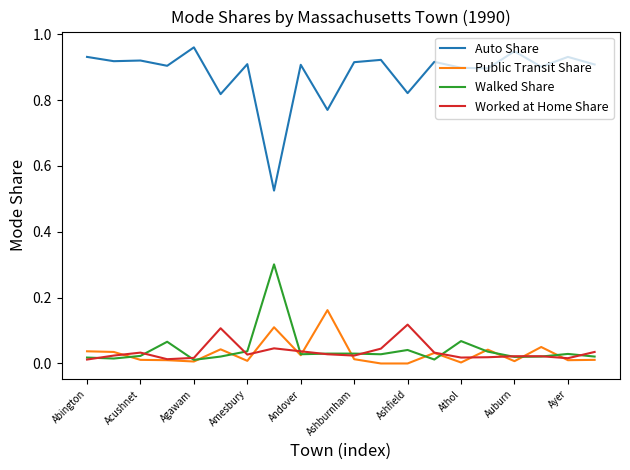

Does the chart display data point markers on the line(s)?

No